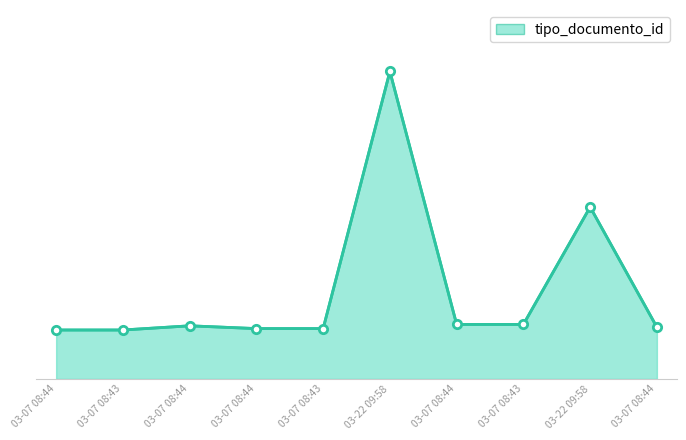

Is this an area chart (filled region under the line)?

Yes